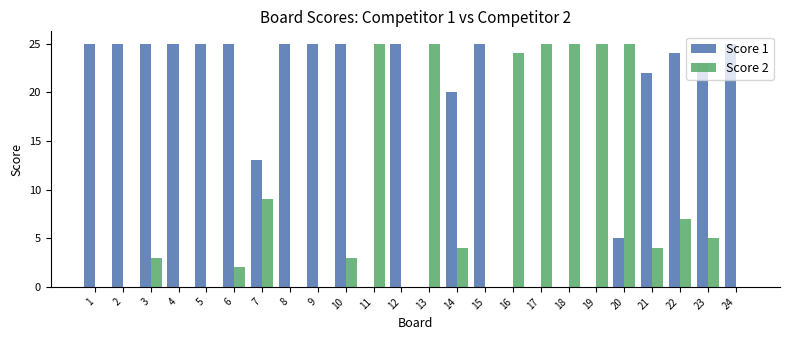

What is the greatest value displayed?

25